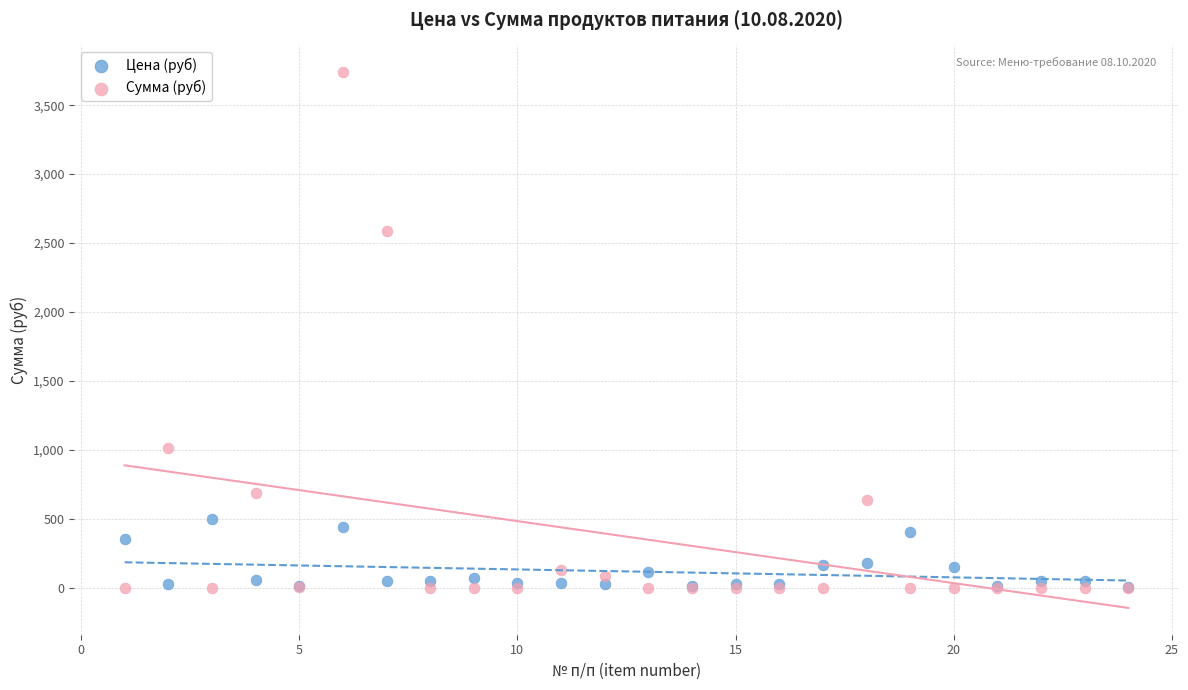

What are all the series names shown in the legend?

Цена (руб), Сумма (руб)